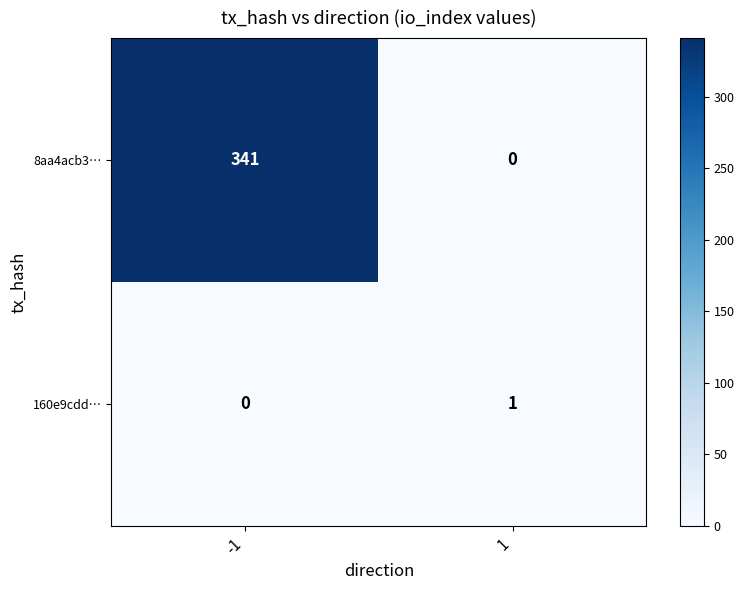

At how many categories does at least one series exceed 264?

1